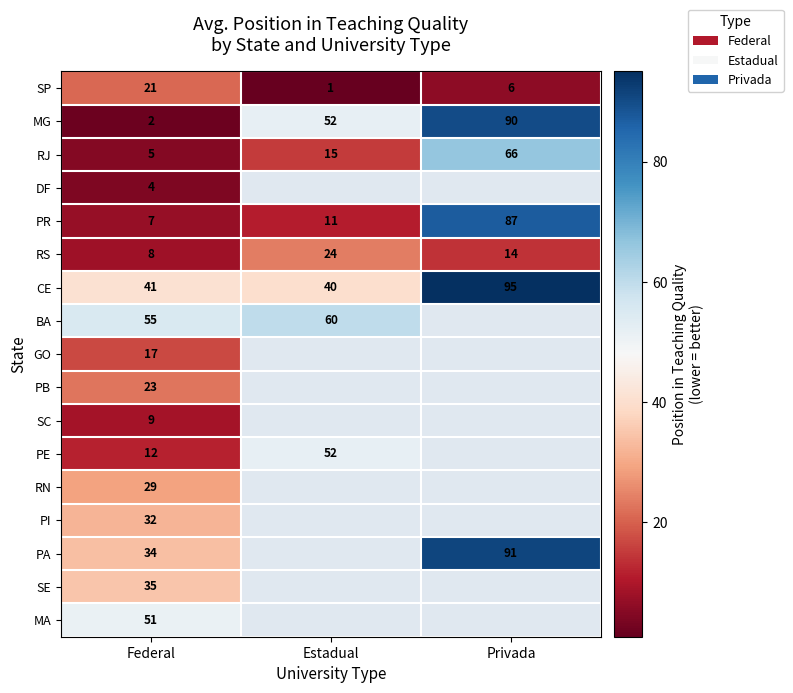

Rank the categories by PR value from lowest to highest.

Federal, Estadual, Privada